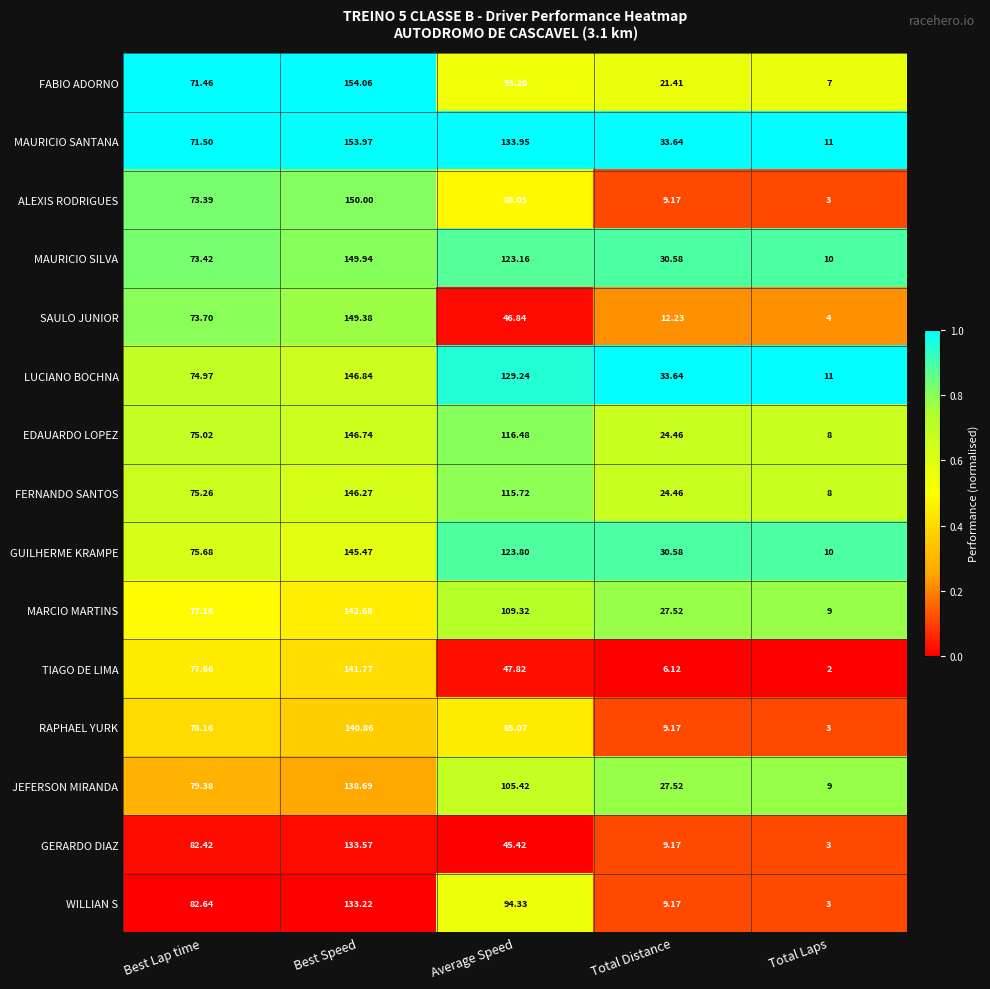

Where does the LUCIANO BOCHNA series first go above 74?

Best Lap time